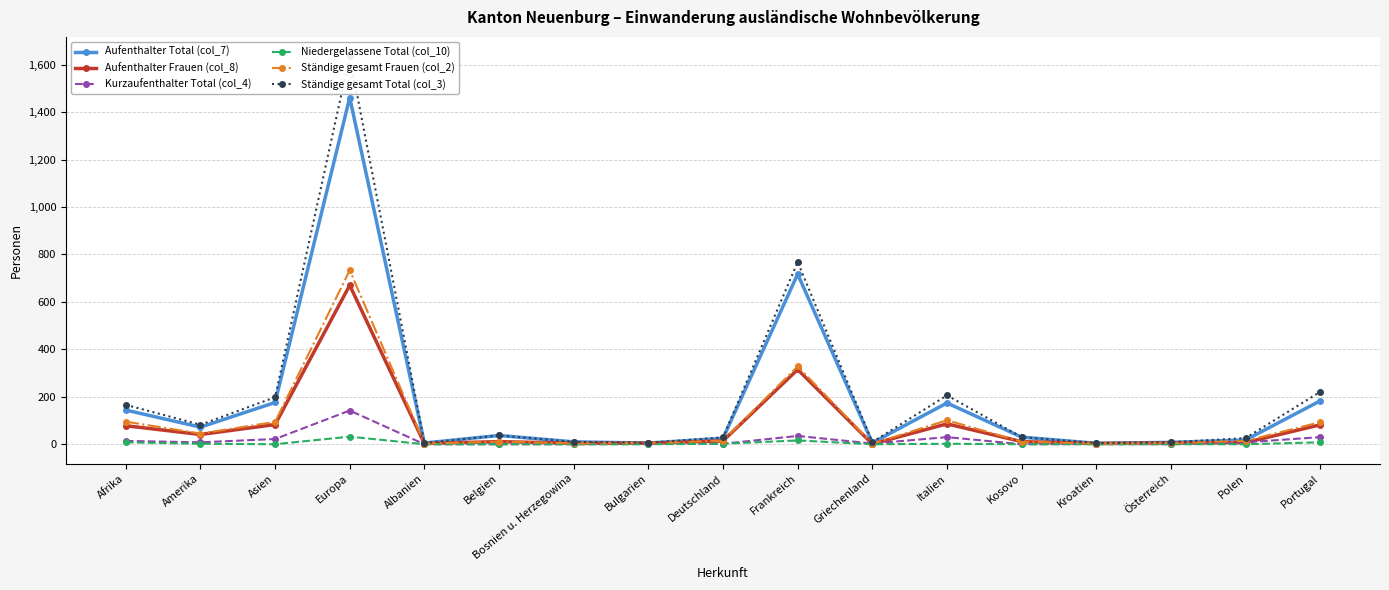

True or false: Aufenthalter Frauen (col_8) and Aufenthalter Total (col_7) intersect in this chart.

False